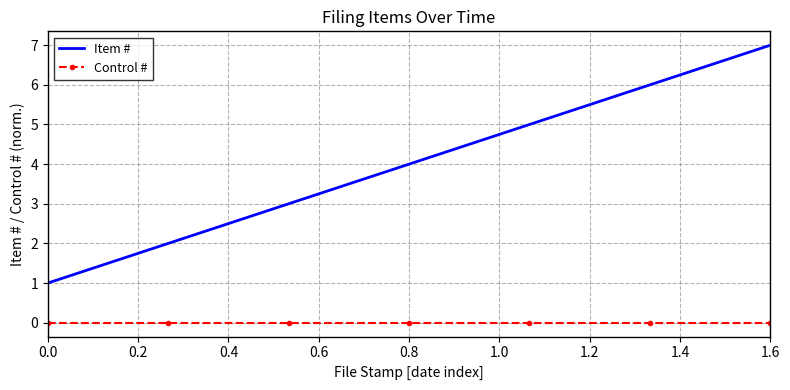

True or false: Item # and Control # intersect in this chart.

False